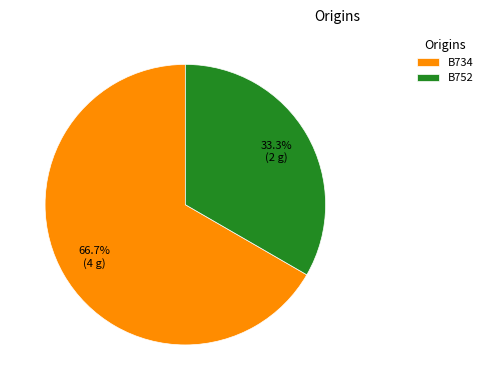

What is the largest slice in the pie chart?

B734